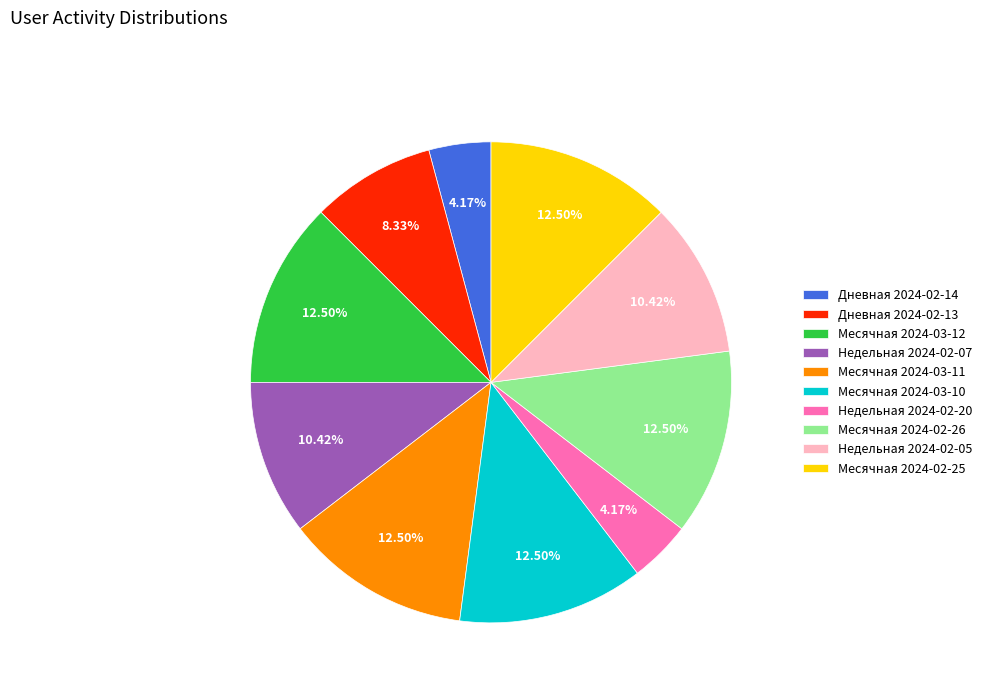

Is the sum of Месячная 2024-02-26 and Месячная 2024-03-11 greater than half?

No